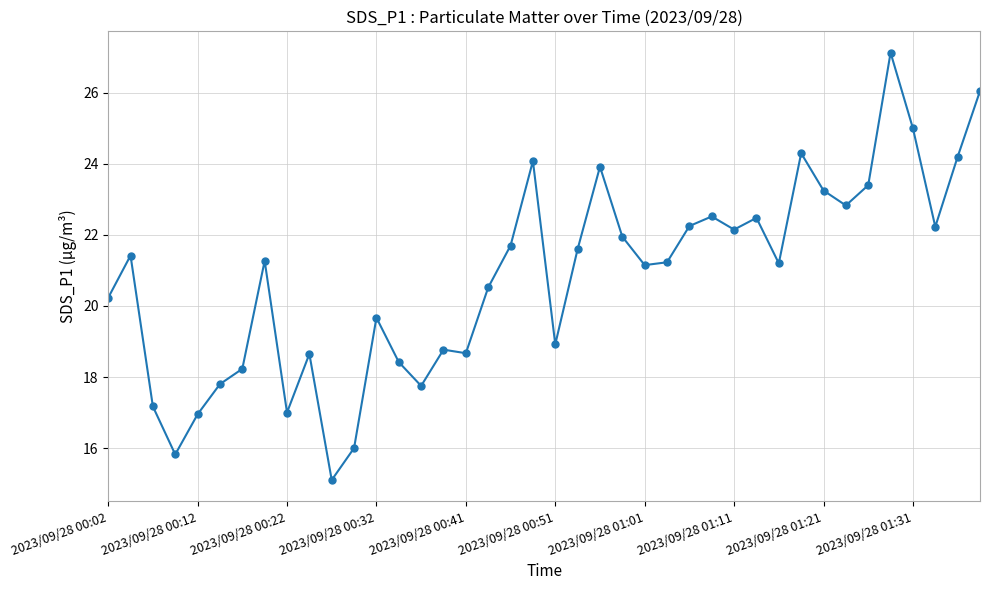

What is the value of the 21st point from the left?

18.9